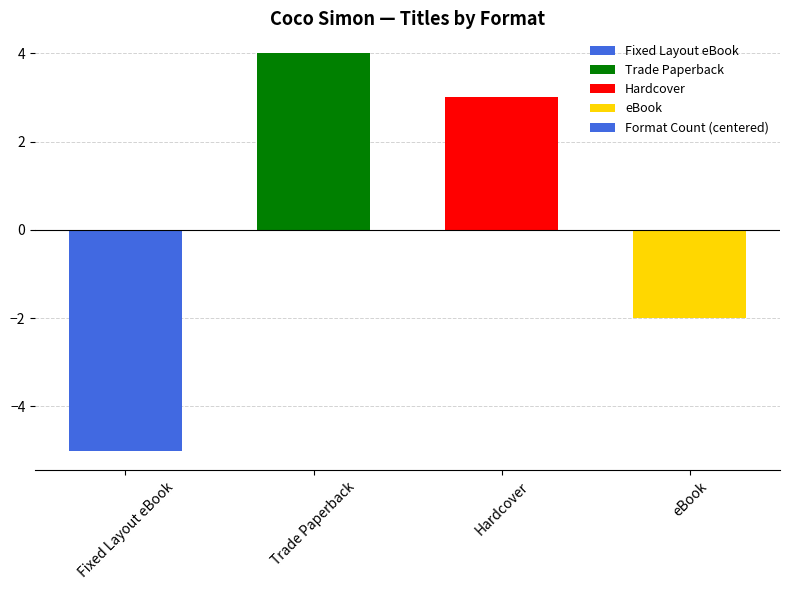

What is the label of the 4th bar from the left?

eBook